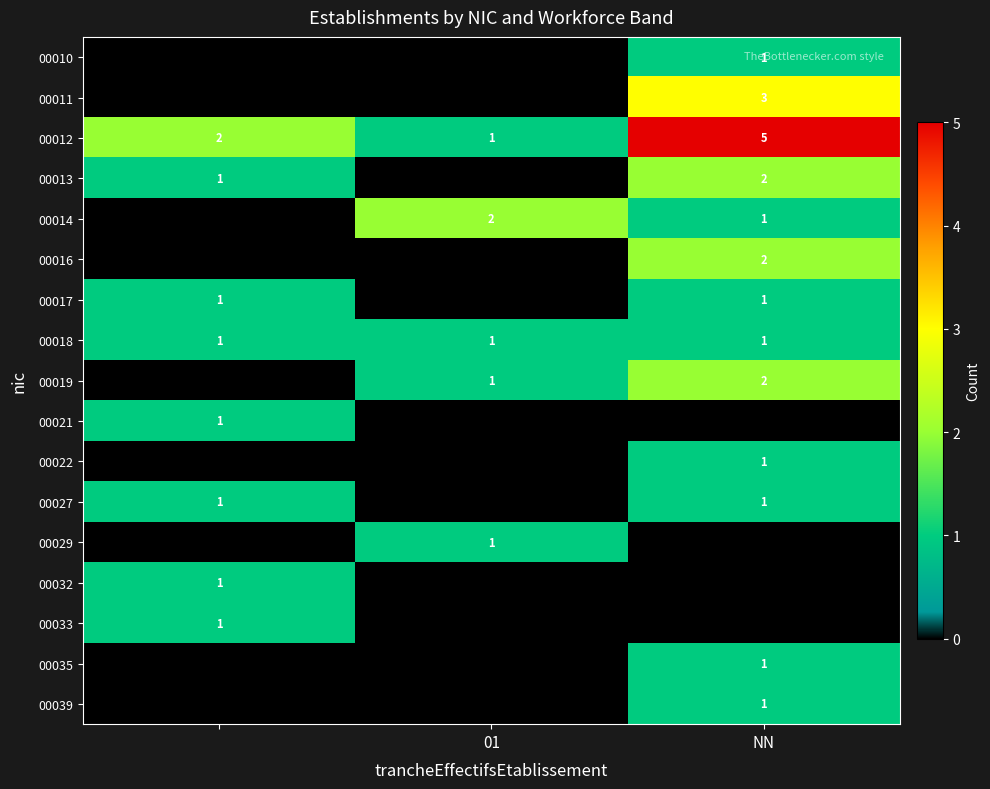

The value of 00011 at NN is 4. True or false?

False